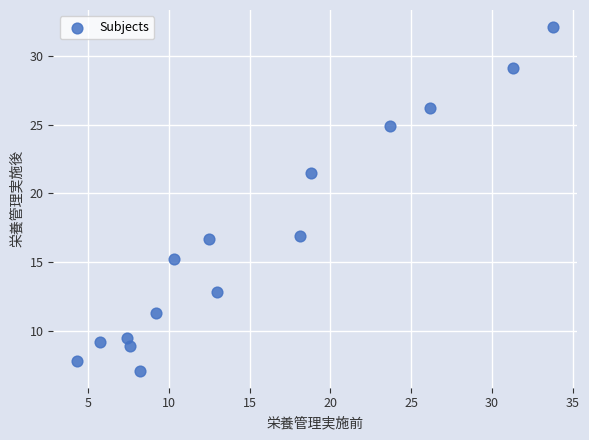

What is the range of Y values (max minus min)?

25.0